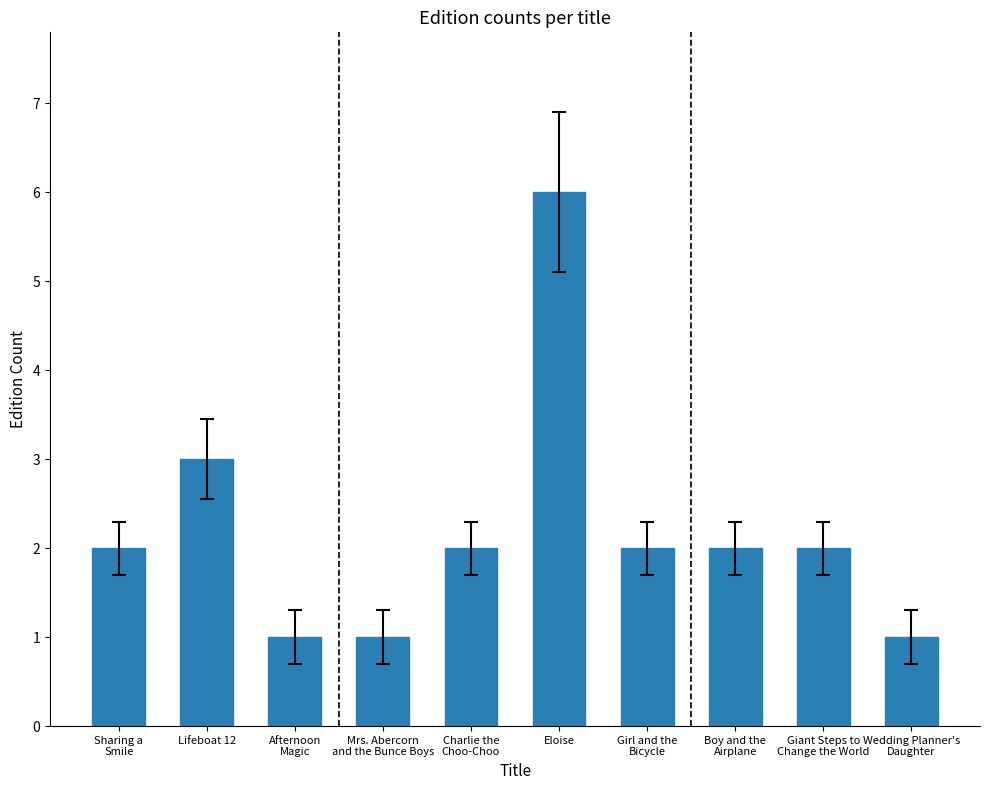

What is the change in value from Boy and the
Airplane to Wedding Planner's
Daughter?

-1